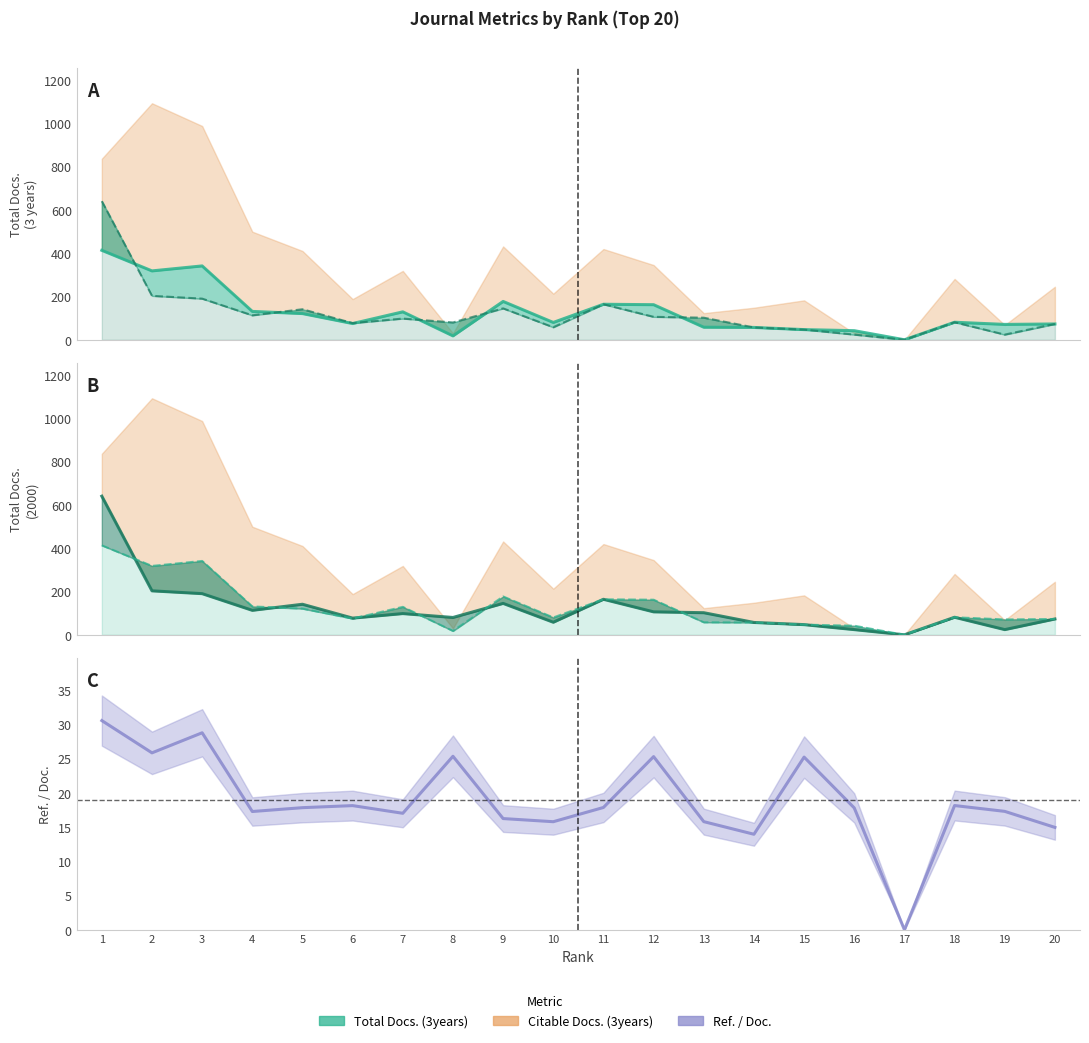

How many interior local peaks does the Total Docs. (3years) series have?

5